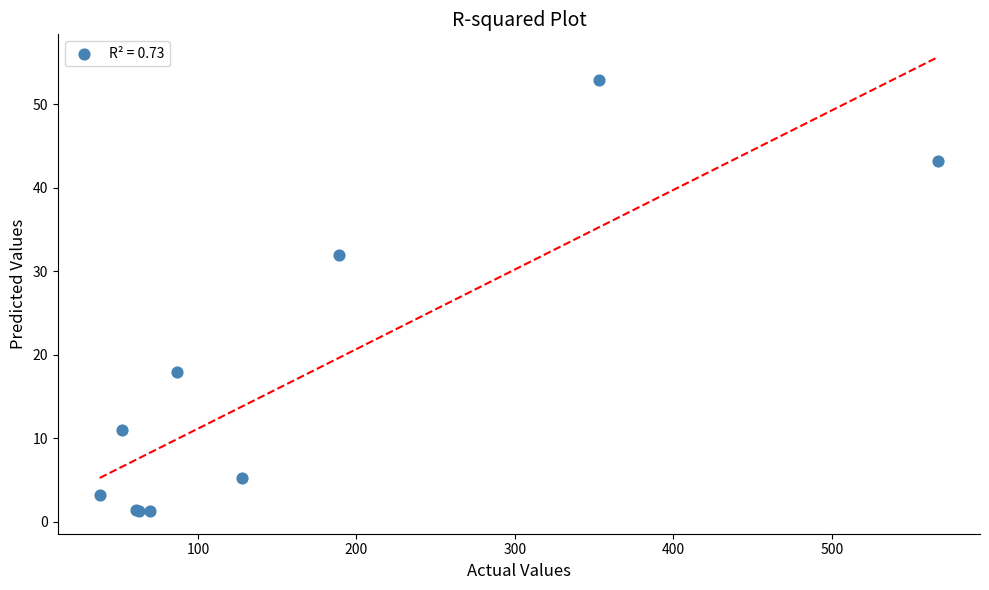

What Y value in the scatter plot is closest to 27?

32.0